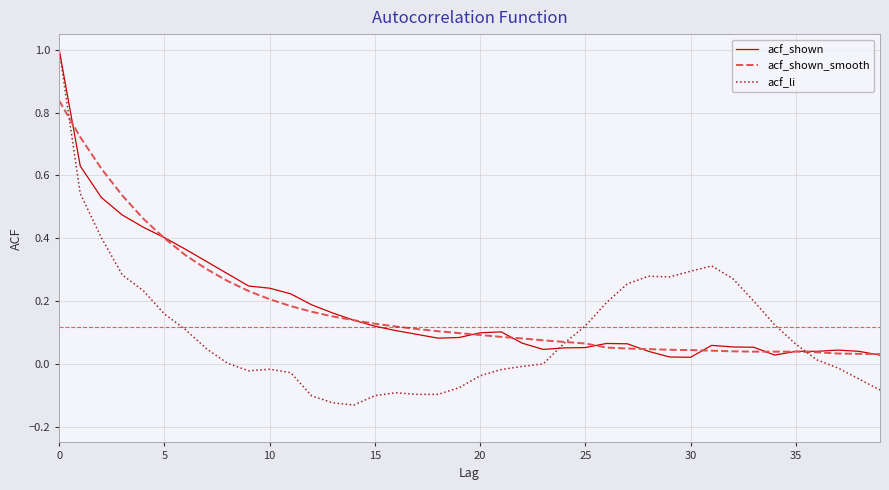

What is the maximum value for acf_shown?

1.0